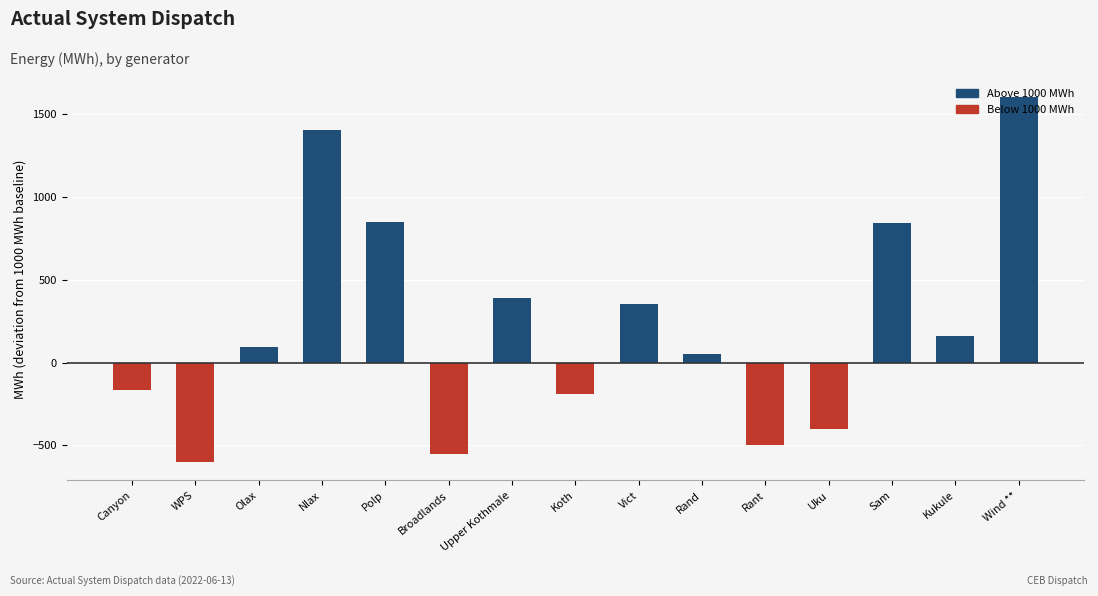

How many positive values are there?

9